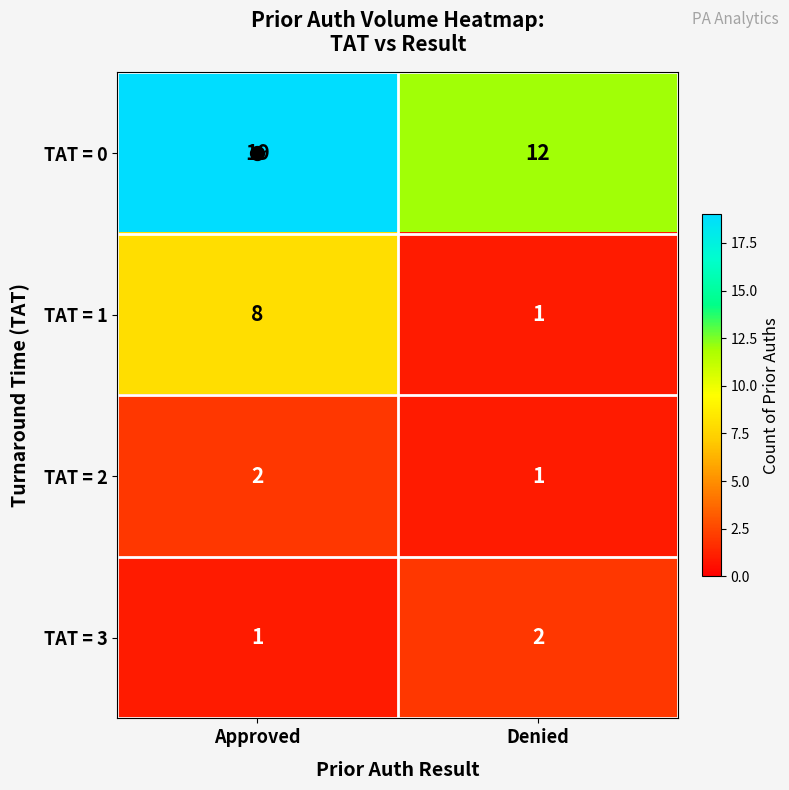

What is the difference between the highest and lowest values at Approved?

18